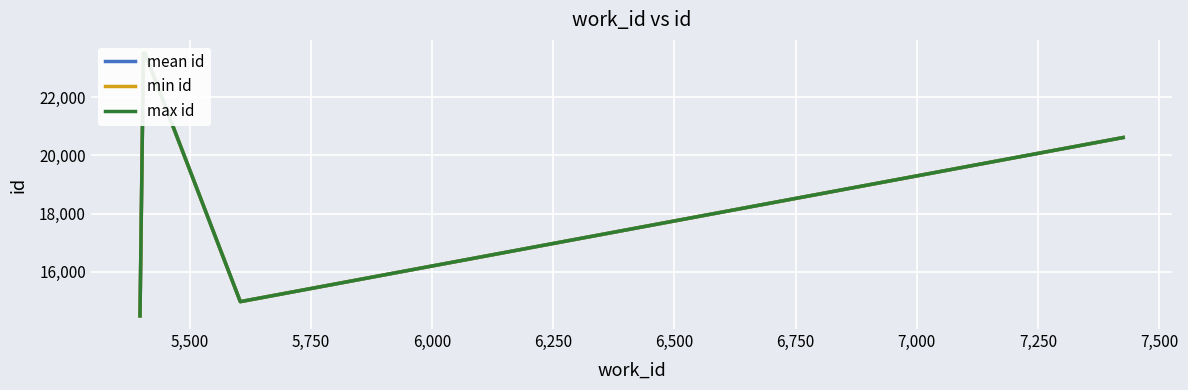

The value of max id at 5,250 is 8901.7. True or false?

False